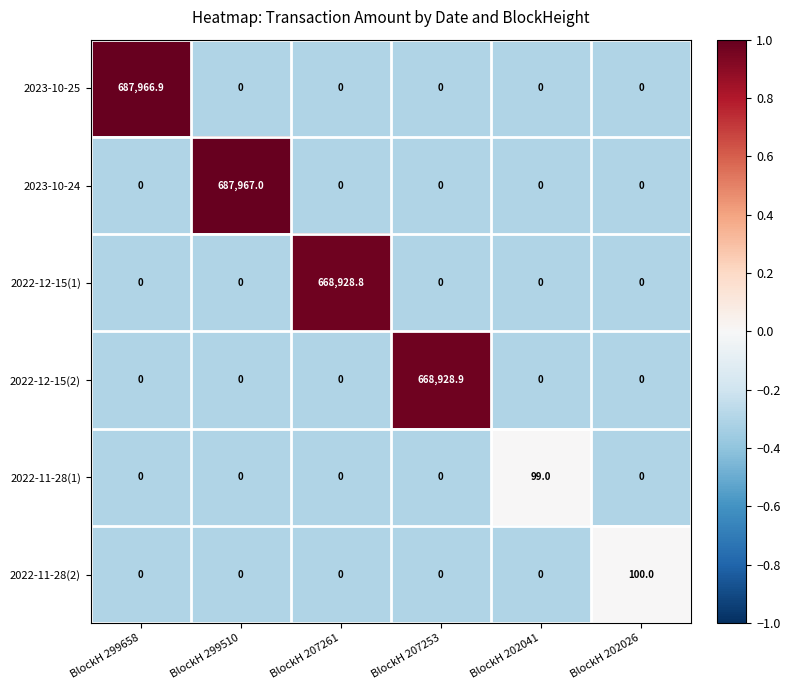

Which series has the largest range (max minus min)?

2023-10-24